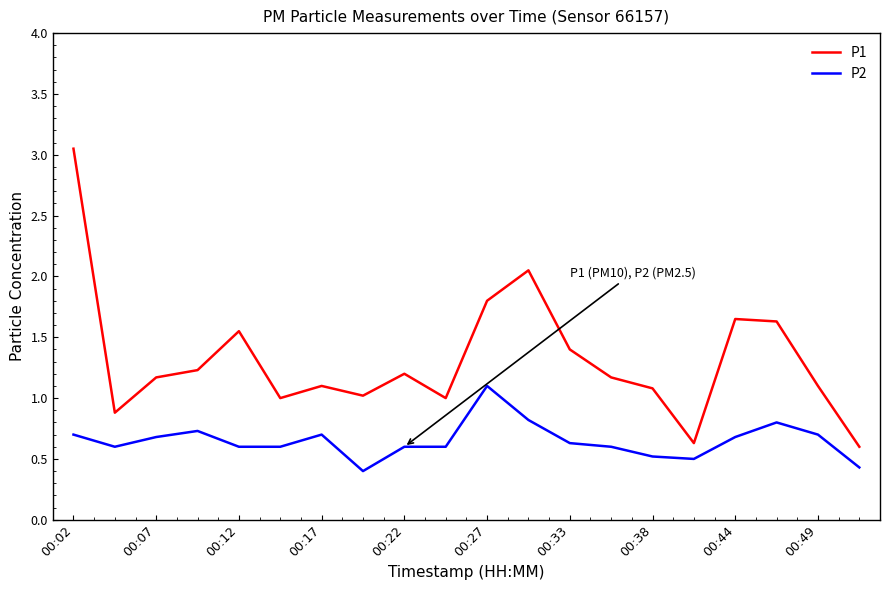

True or false: P1 has more than 1 interior local peaks.

True